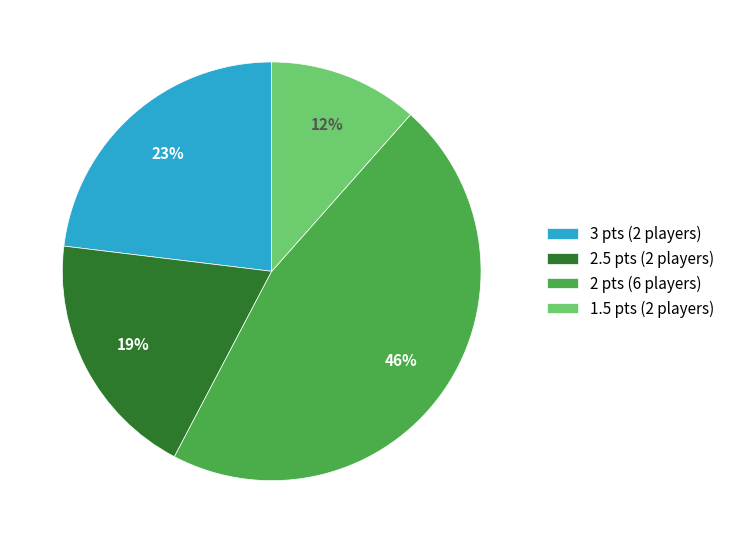

Which category has the biggest portion of the pie?

2 pts (6 players)